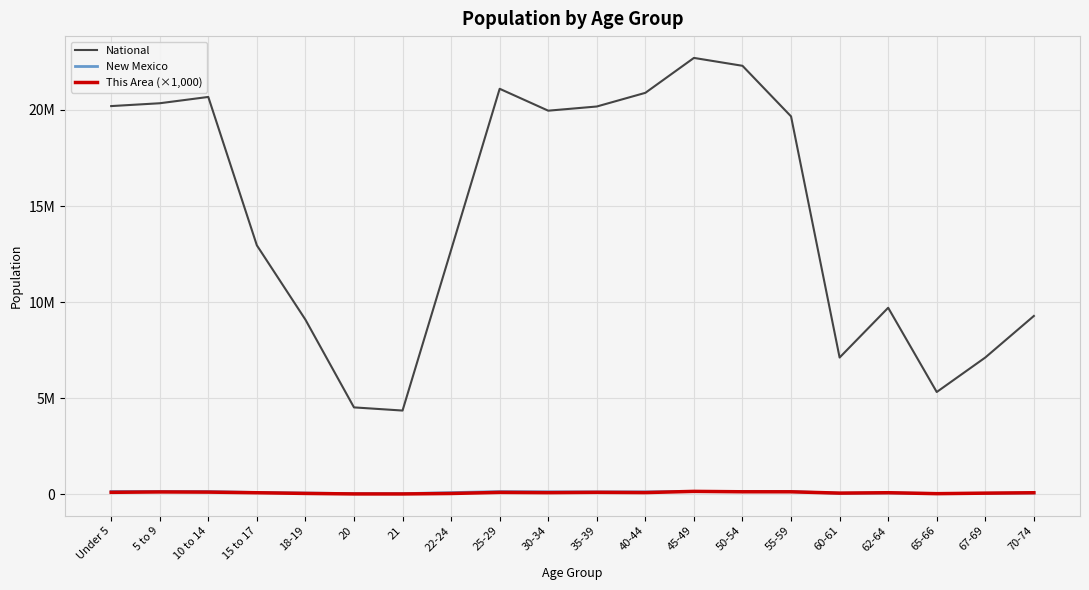

At which label does New Mexico first exceed 123303?

Under 5